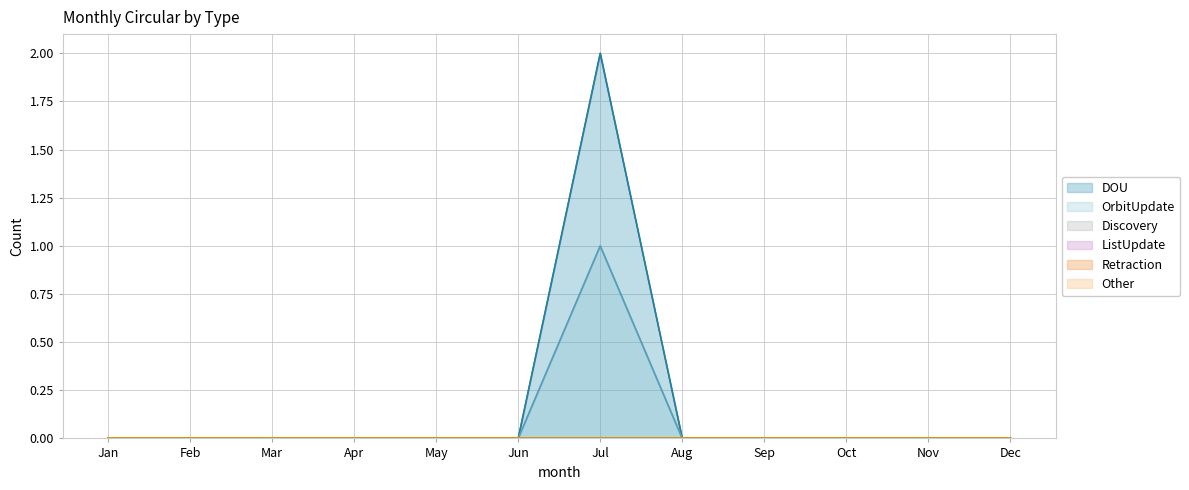

Which category has the highest value in the DOU series?

Jul